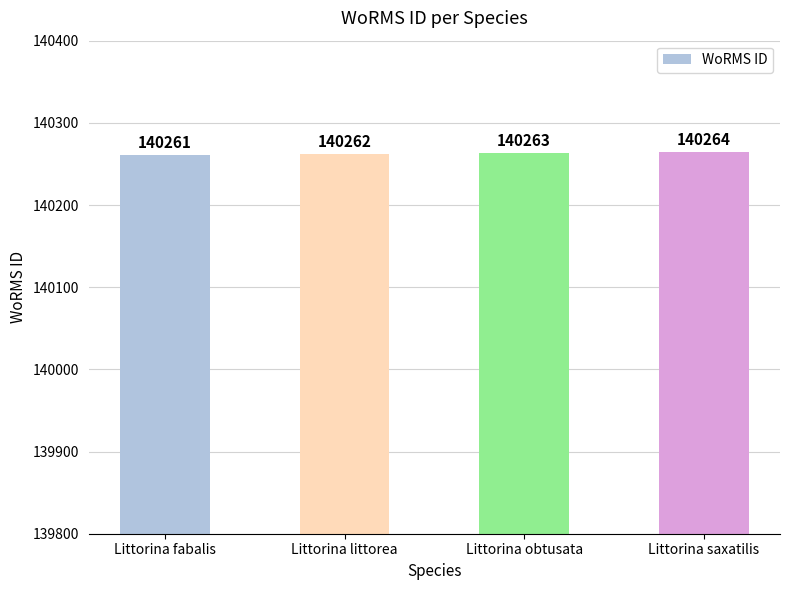

Between Littorina littorea and Littorina saxatilis, which is larger?

Littorina saxatilis